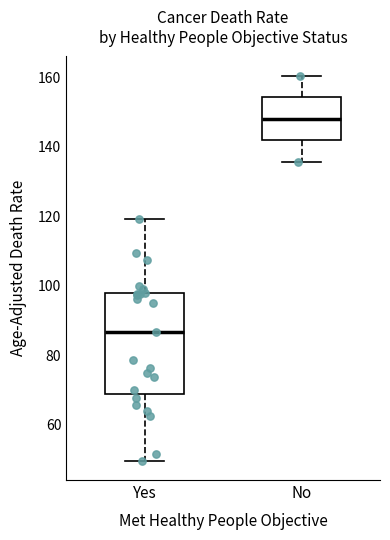

Reading left to right, transcribe this box plot: for each box, give where its median line is, the range the box spans, and where its two whiskers end, as read against the y-axis. The values are not printed on the chart, so give them approximately, as read against the axis.

Yes: median 86, box 68 to 98, whiskers 50 to 120
No: median 148, box 142 to 154, whiskers 136 to 160